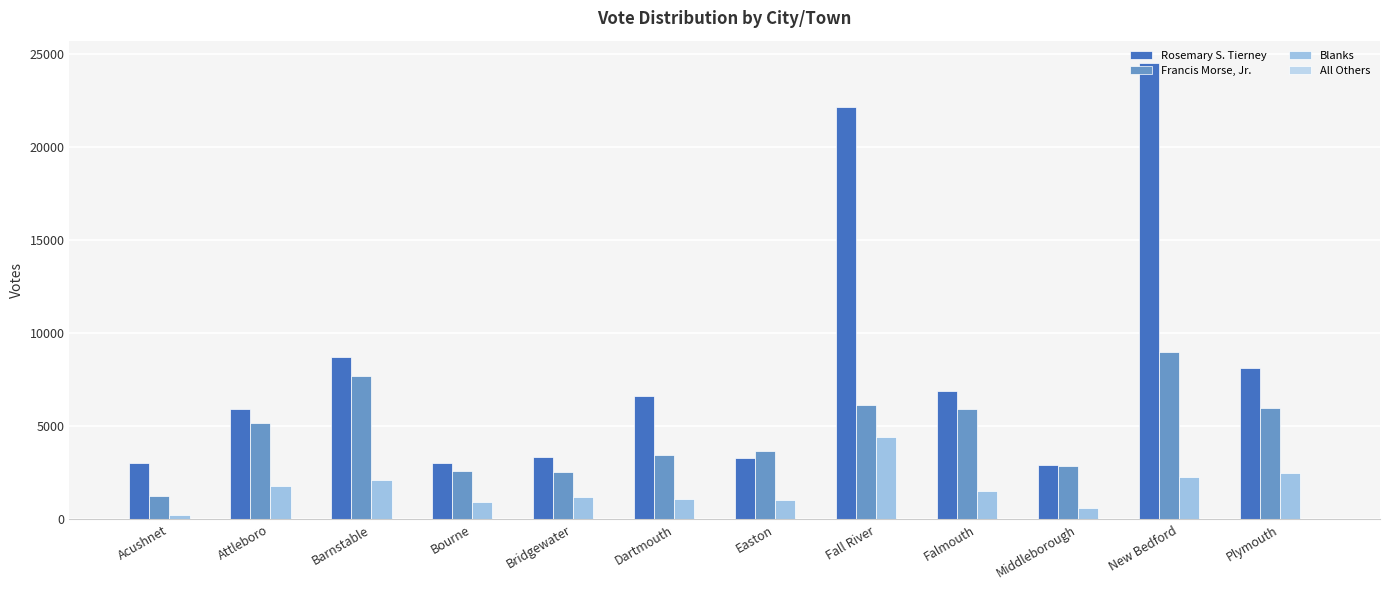

What is the label of the 12th bar from the left?

Plymouth